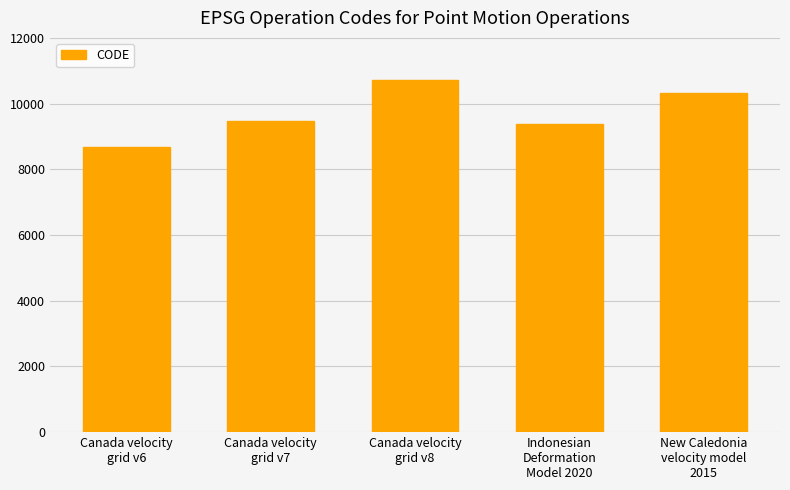

The value at Canada velocity
grid v6 is 12363. True or false?

False